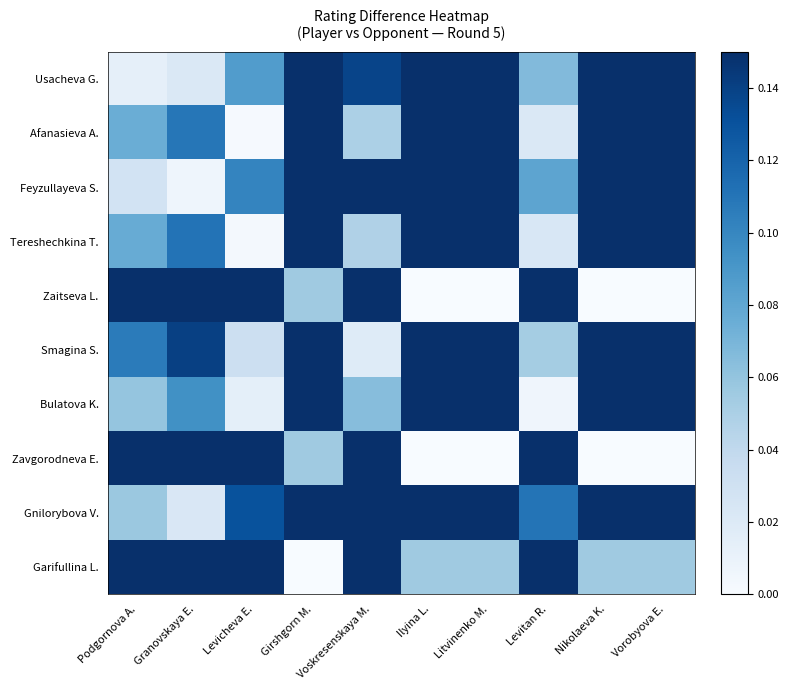

Reading left to right, extract all data points from this chart.

Usacheva G.: Podgornova A.=0.0	Granovskaya E.=0.0	Levicheva E.=0.1	Girshgorn M.=0.3	Voskresenskaya M.=0.1	Ilyina L.=0.4	Litvinenko M.=0.4	Levitan R.=0.1	Nikolaeva K.=0.4	Vorobyova E.=0.4
Afanasieva A.: Podgornova A.=0.1	Granovskaya E.=0.1	Levicheva E.=0.0	Girshgorn M.=0.4	Voskresenskaya M.=0.0	Ilyina L.=0.5	Litvinenko M.=0.5	Levitan R.=0.0	Nikolaeva K.=0.5	Vorobyova E.=0.5
Feyzullayeva S.: Podgornova A.=0.0	Granovskaya E.=0.0	Levicheva E.=0.1	Girshgorn M.=0.3	Voskresenskaya M.=0.2	Ilyina L.=0.4	Litvinenko M.=0.4	Levitan R.=0.1	Nikolaeva K.=0.4	Vorobyova E.=0.4
Tereshechkina T.: Podgornova A.=0.1	Granovskaya E.=0.1	Levicheva E.=0.0	Girshgorn M.=0.4	Voskresenskaya M.=0.0	Ilyina L.=0.5	Litvinenko M.=0.5	Levitan R.=0.0	Nikolaeva K.=0.5	Vorobyova E.=0.5
Zaitseva L.: Podgornova A.=0.4	Granovskaya E.=0.4	Levicheva E.=0.5	Girshgorn M.=0.1	Voskresenskaya M.=0.5	Ilyina L.=0.0	Litvinenko M.=0.0	Levitan R.=0.5	Nikolaeva K.=0.0	Vorobyova E.=0.0
Smagina S.: Podgornova A.=0.1	Granovskaya E.=0.1	Levicheva E.=0.0	Girshgorn M.=0.5	Voskresenskaya M.=0.0	Ilyina L.=0.5	Litvinenko M.=0.5	Levitan R.=0.1	Nikolaeva K.=0.5	Vorobyova E.=0.5
Bulatova K.: Podgornova A.=0.1	Granovskaya E.=0.1	Levicheva E.=0.0	Girshgorn M.=0.4	Voskresenskaya M.=0.1	Ilyina L.=0.5	Litvinenko M.=0.5	Levitan R.=0.0	Nikolaeva K.=0.5	Vorobyova E.=0.5
Zavgorodneva E.: Podgornova A.=0.4	Granovskaya E.=0.4	Levicheva E.=0.5	Girshgorn M.=0.1	Voskresenskaya M.=0.5	Ilyina L.=0.0	Litvinenko M.=0.0	Levitan R.=0.5	Nikolaeva K.=0.0	Vorobyova E.=0.0
Gnilorybova V.: Podgornova A.=0.1	Granovskaya E.=0.0	Levicheva E.=0.1	Girshgorn M.=0.3	Voskresenskaya M.=0.2	Ilyina L.=0.4	Litvinenko M.=0.4	Levitan R.=0.1	Nikolaeva K.=0.4	Vorobyova E.=0.4
Garifullina L.: Podgornova A.=0.4	Granovskaya E.=0.3	Levicheva E.=0.4	Girshgorn M.=0.0	Voskresenskaya M.=0.5	Ilyina L.=0.1	Litvinenko M.=0.1	Levitan R.=0.4	Nikolaeva K.=0.1	Vorobyova E.=0.1